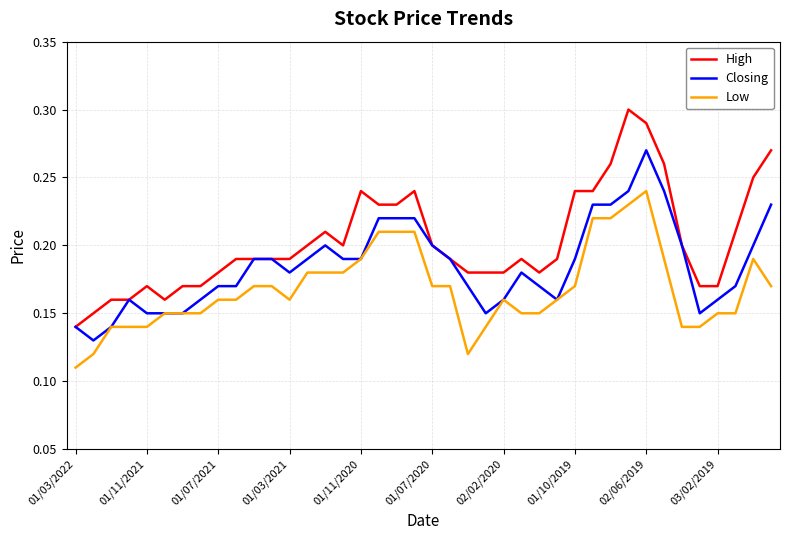

True or false: High and Low cross at least once.

False